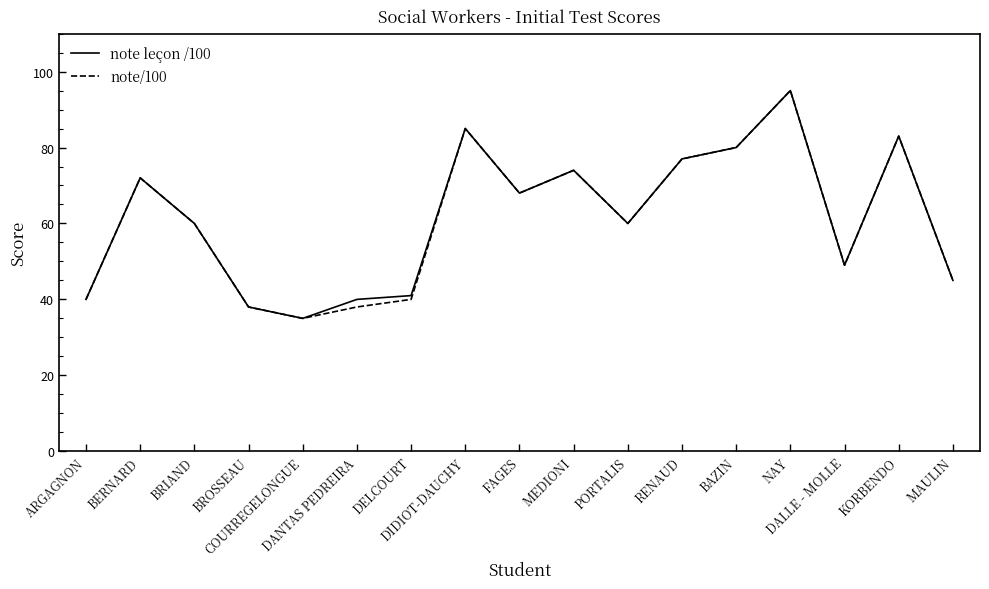

What position from the left is RENAUD?

12